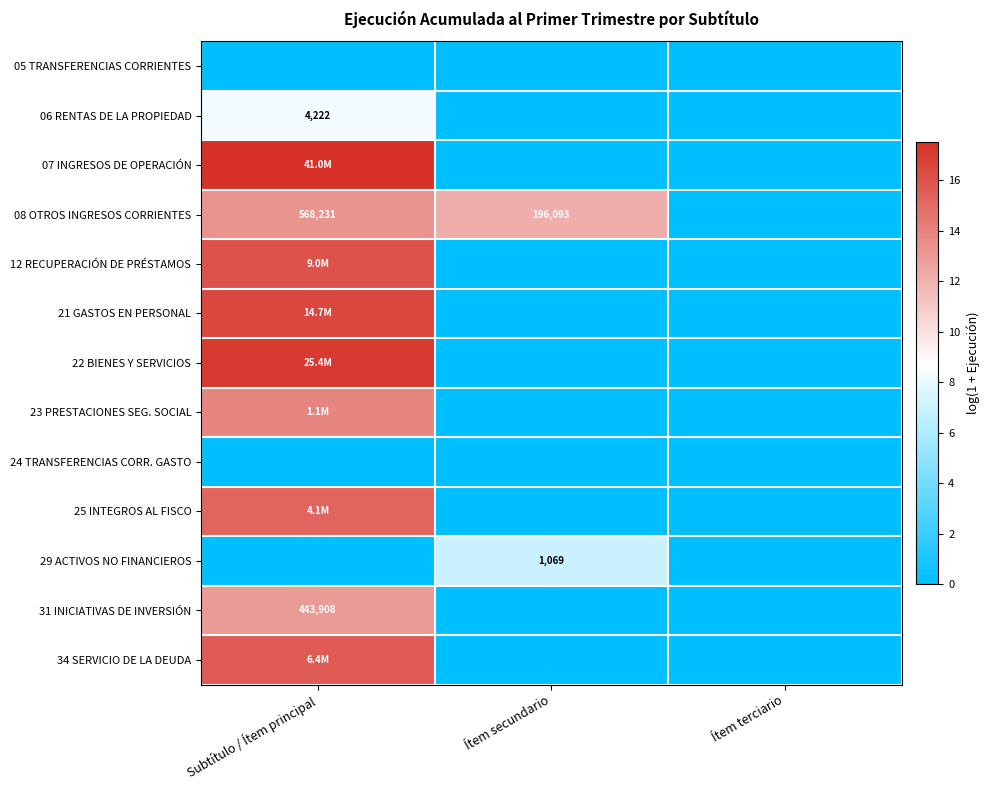

How many distinct data groups are displayed?

13